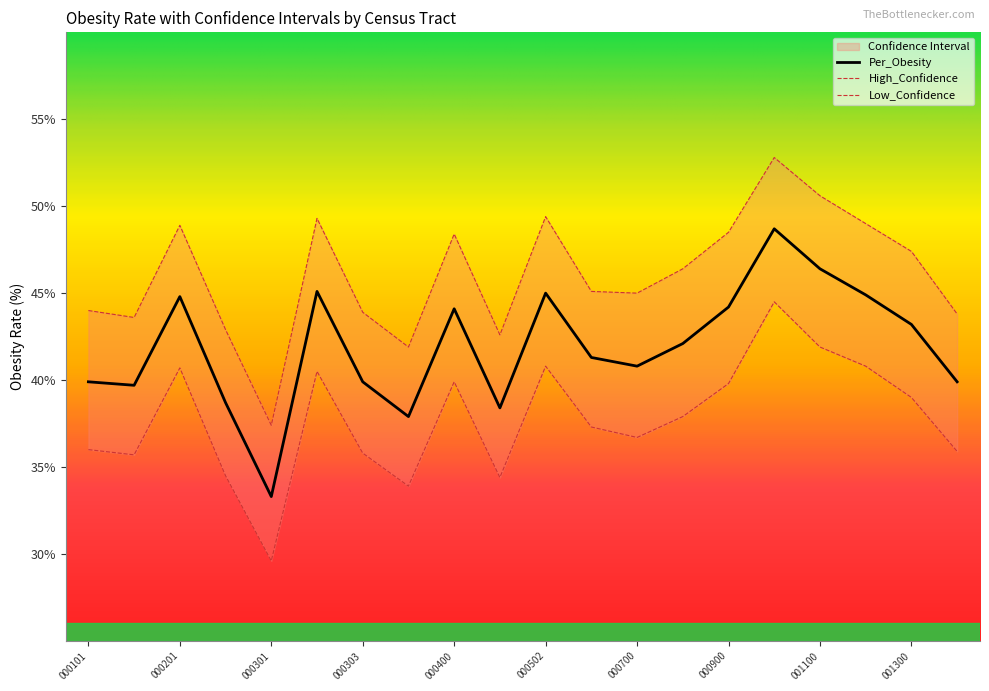

True or false: Low_Confidence and Per_Obesity intersect in this chart.

False